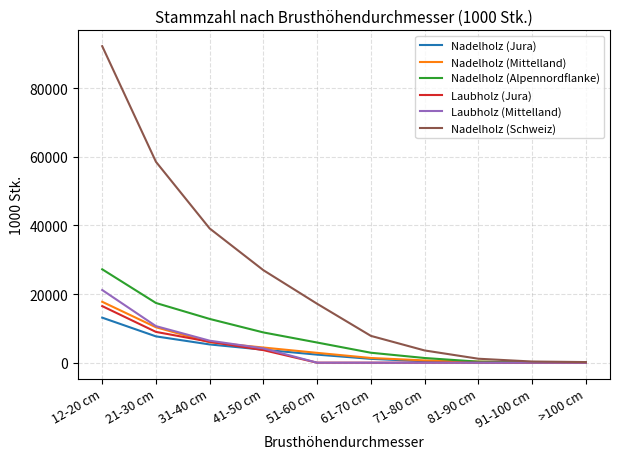

Is it true that Laubholz (Jura) equals 10220 at >100 cm?

False